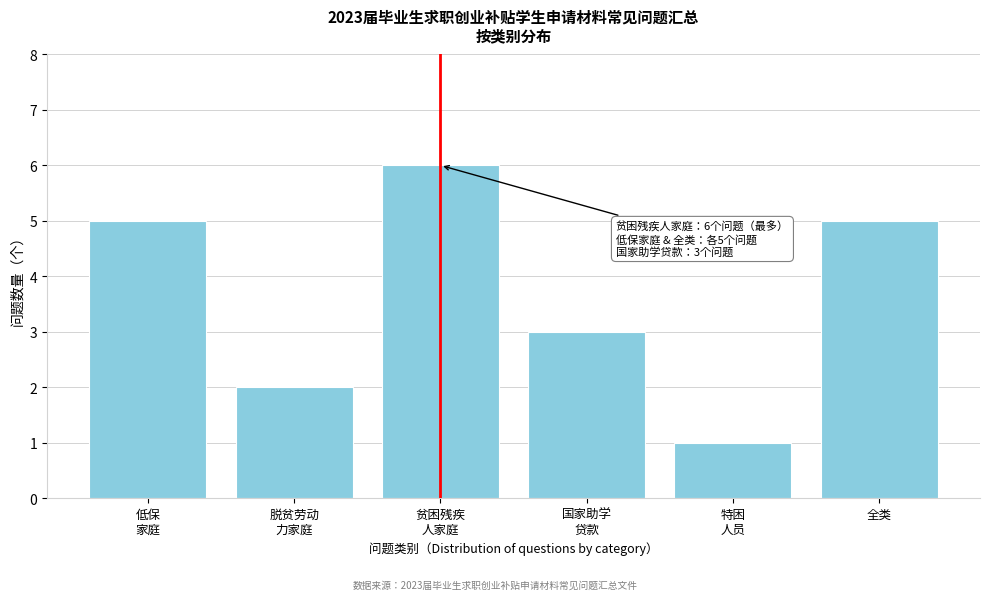

Reading right to left, what are all the values shown in this chart?

5	1	3	6	2	5